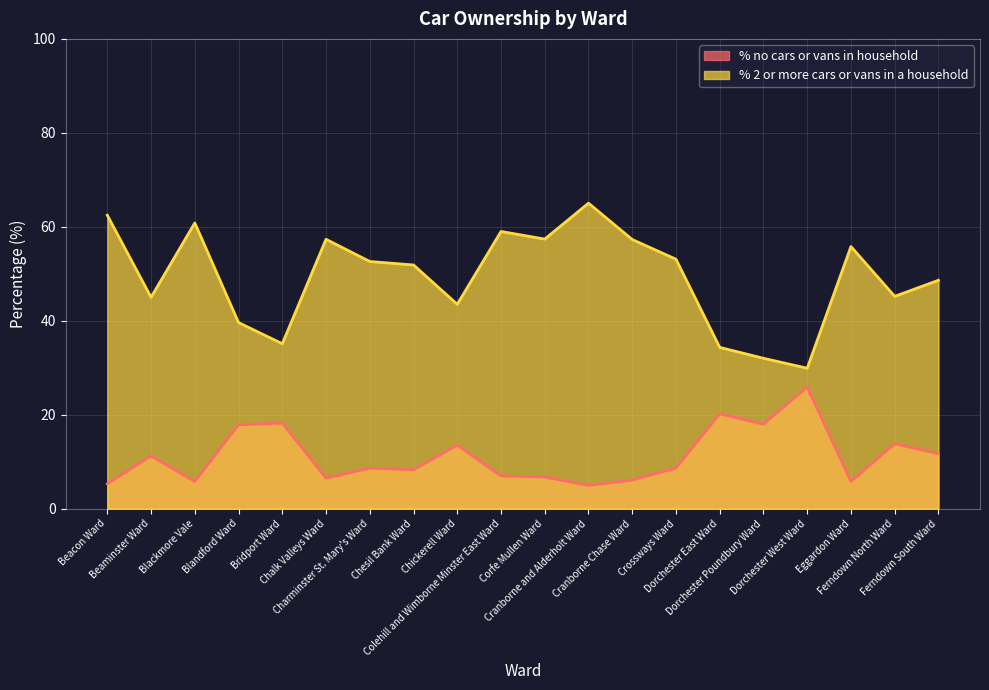

What is the label of the 15th point from the left?

Dorchester East Ward